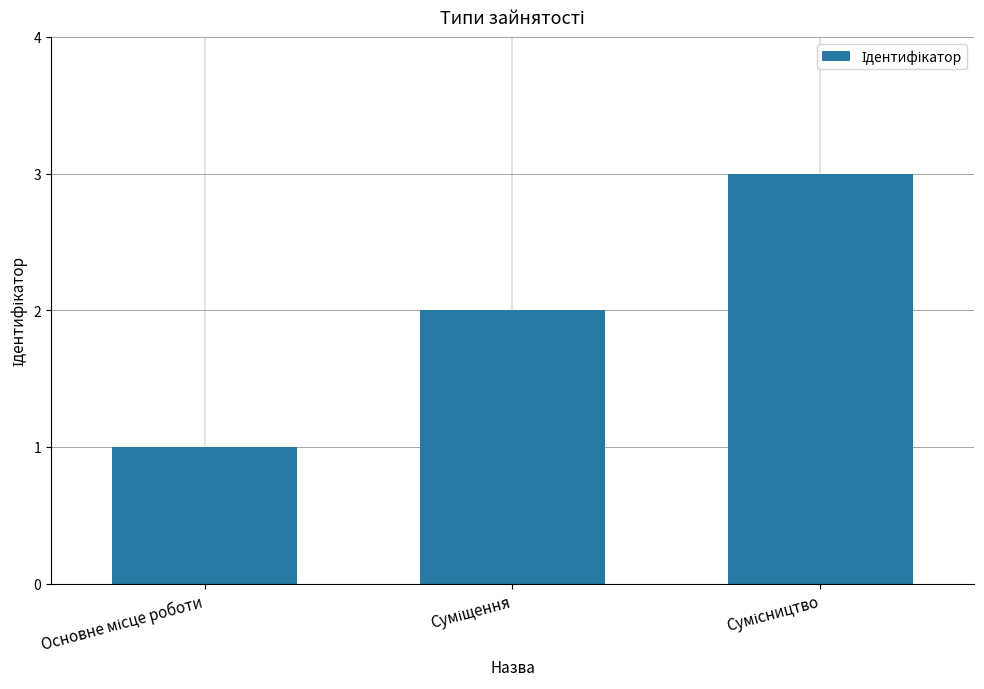

What is the sum of all values?

6